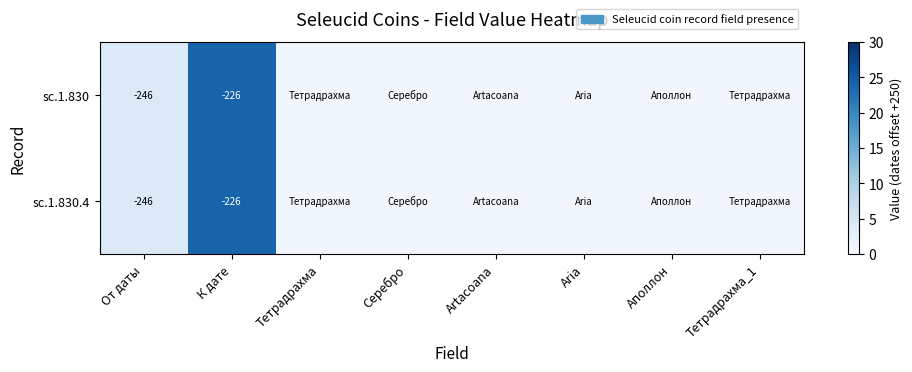

What is the greatest value displayed?

24